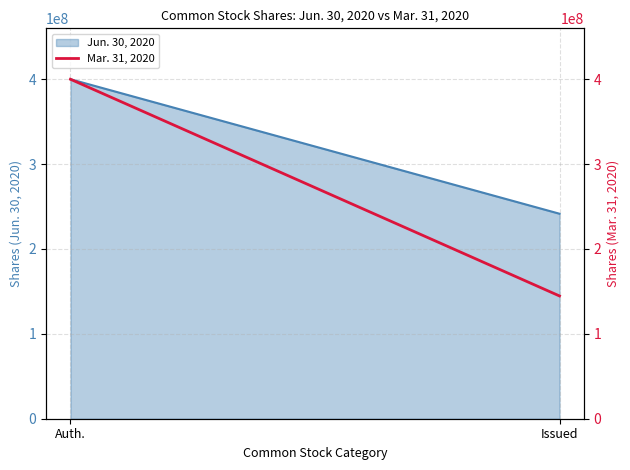

Does the chart have visible grid lines?

Yes